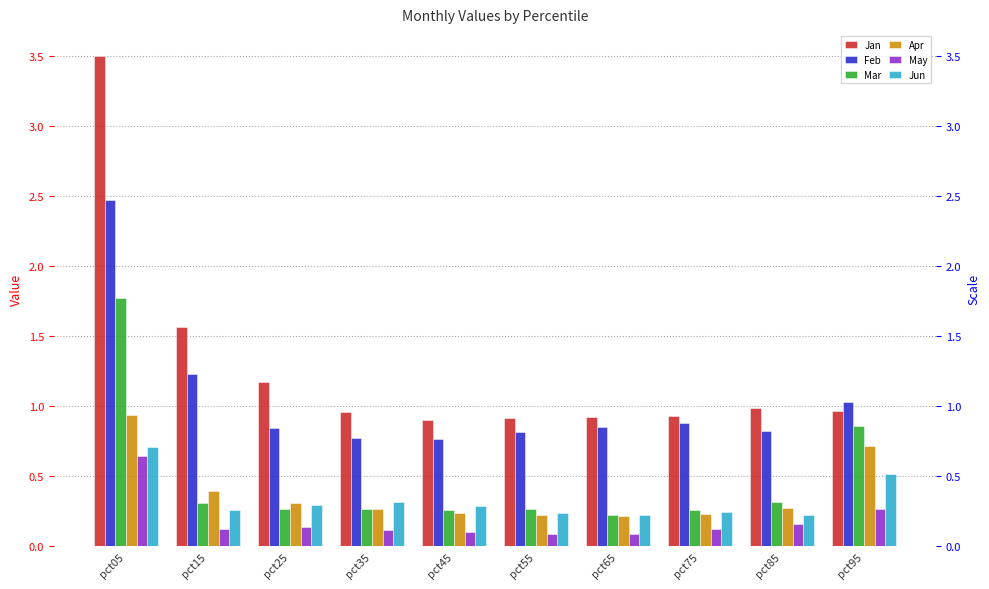

Reading right to left, transcribe all the data shown in this chart.

Jan: pct95=1.0	pct85=1.0	pct75=0.9	pct65=0.9	pct55=0.9	pct45=0.9	pct35=1.0	pct25=1.2	pct15=1.6	pct05=3.5
Feb: pct95=1.0	pct85=0.8	pct75=0.9	pct65=0.9	pct55=0.8	pct45=0.8	pct35=0.8	pct25=0.8	pct15=1.2	pct05=2.5
Mar: pct95=0.9	pct85=0.3	pct75=0.3	pct65=0.2	pct55=0.3	pct45=0.3	pct35=0.3	pct25=0.3	pct15=0.3	pct05=1.8
Apr: pct95=0.7	pct85=0.3	pct75=0.2	pct65=0.2	pct55=0.2	pct45=0.2	pct35=0.3	pct25=0.3	pct15=0.4	pct05=0.9
May: pct95=0.3	pct85=0.2	pct75=0.1	pct65=0.1	pct55=0.1	pct45=0.1	pct35=0.1	pct25=0.1	pct15=0.1	pct05=0.6
Jun: pct95=0.5	pct85=0.2	pct75=0.2	pct65=0.2	pct55=0.2	pct45=0.3	pct35=0.3	pct25=0.3	pct15=0.3	pct05=0.7